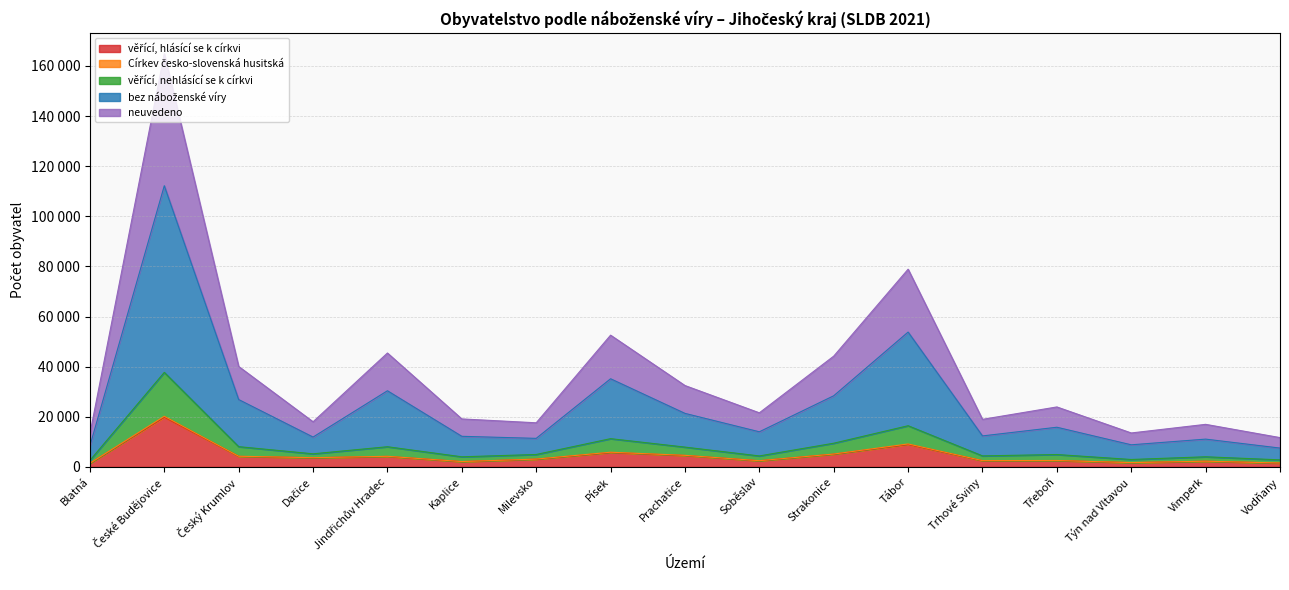

Does the chart display data point markers on the line(s)?

No